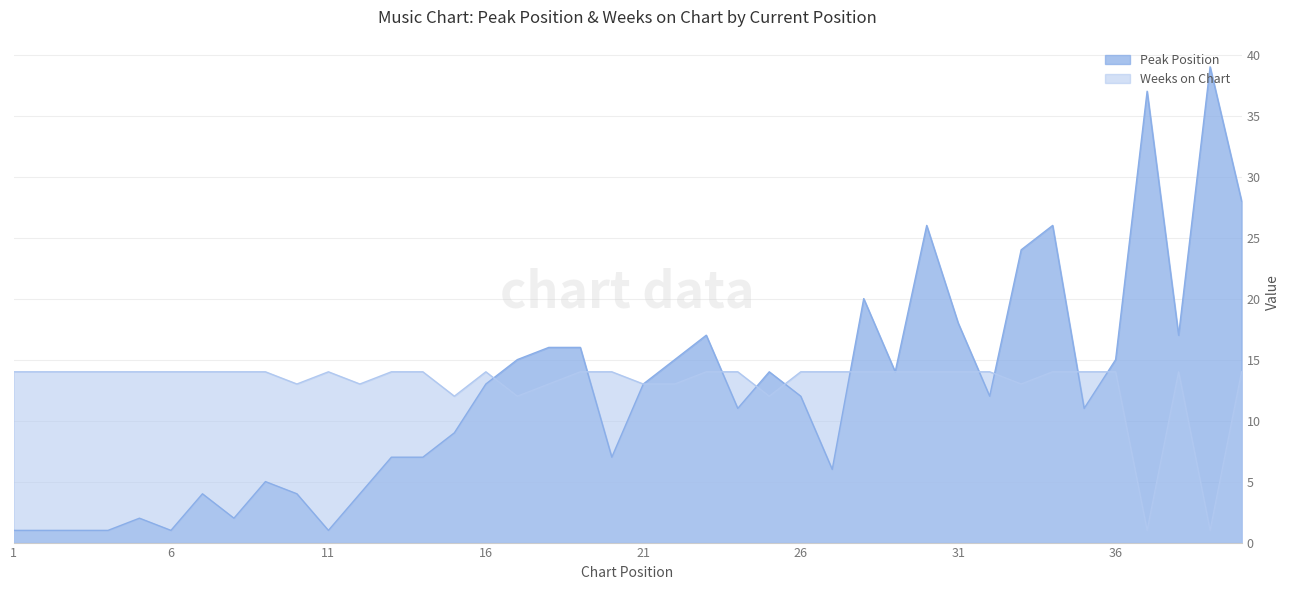

Reading right to left, what are all the values shown in this chart?

Peak Position: 40=28	39=39	38=17	37=37	36=15	35=11	34=26	33=24	32=12	31=18	30=26	29=14	28=20	27=6	26=12	25=14	24=11	23=17	22=15	21=13	20=7	19=16	18=16	17=15	16=13	15=9	14=7	13=7	12=4	11=1	10=4	9=5	8=2	7=4	6=1	5=2	4=1	3=1	2=1	1=1
Weeks on Chart: 40=14	39=1	38=14	37=1	36=14	35=14	34=14	33=13	32=14	31=14	30=14	29=14	28=14	27=14	26=14	25=12	24=14	23=14	22=13	21=13	20=14	19=14	18=13	17=12	16=14	15=12	14=14	13=14	12=13	11=14	10=13	9=14	8=14	7=14	6=14	5=14	4=14	3=14	2=14	1=14